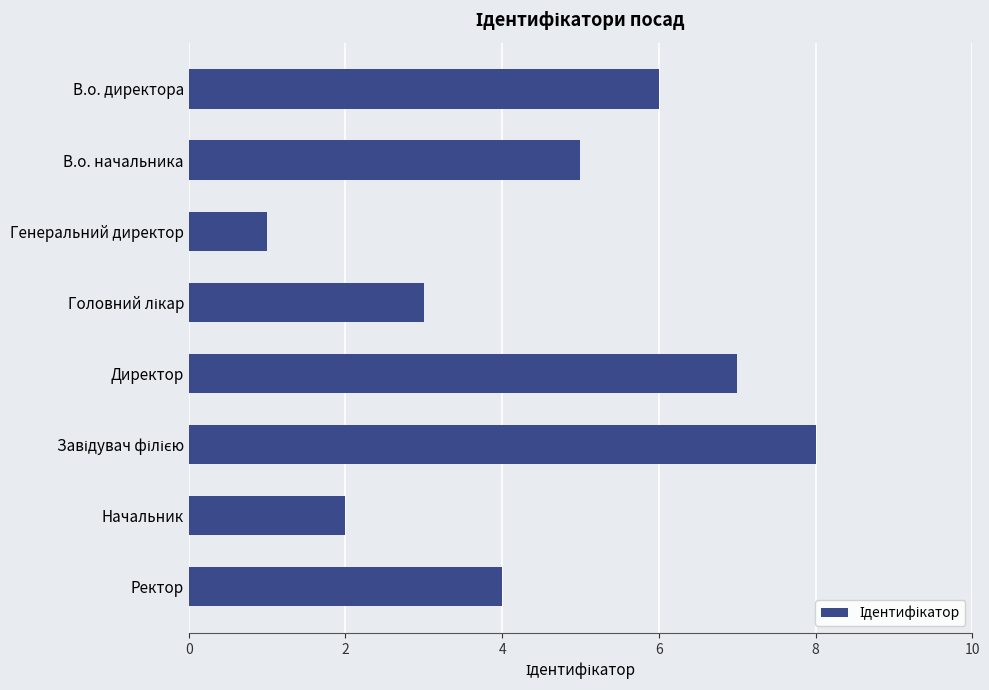

At which category does the chart reach its minimum across all series?

Генеральний директор